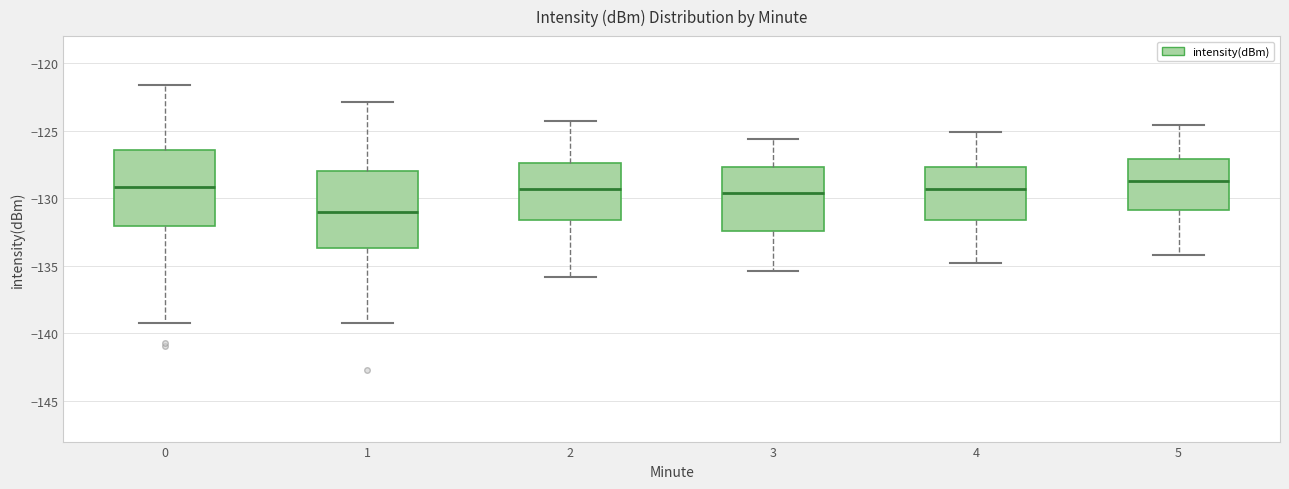

Where is the upper edge of the box at x = 2 on the y-axis? The values are not printed on the chart, so give them approximately, as read against the axis.

-127.5